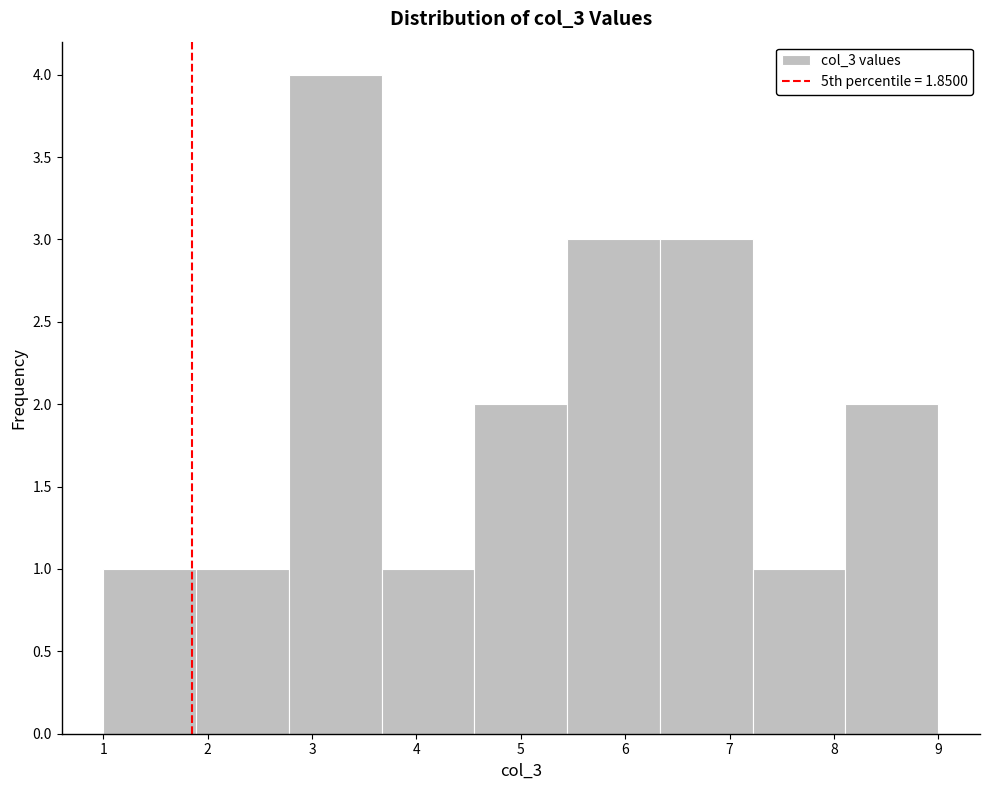

Reading left to right, list every bar in this chart as the range it spans on the x-axis followed by its height. Neither the bar edges nor the heights are printed on the chart, so give them approximately, as read against the axes.

1.0 to 1.9: 1
1.9 to 2.8: 1
2.8 to 3.7: 4
3.7 to 4.6: 1
4.6 to 5.4: 2
5.4 to 6.3: 3
6.3 to 7.2: 3
7.2 to 8.1: 1
8.1 to 9.0: 2